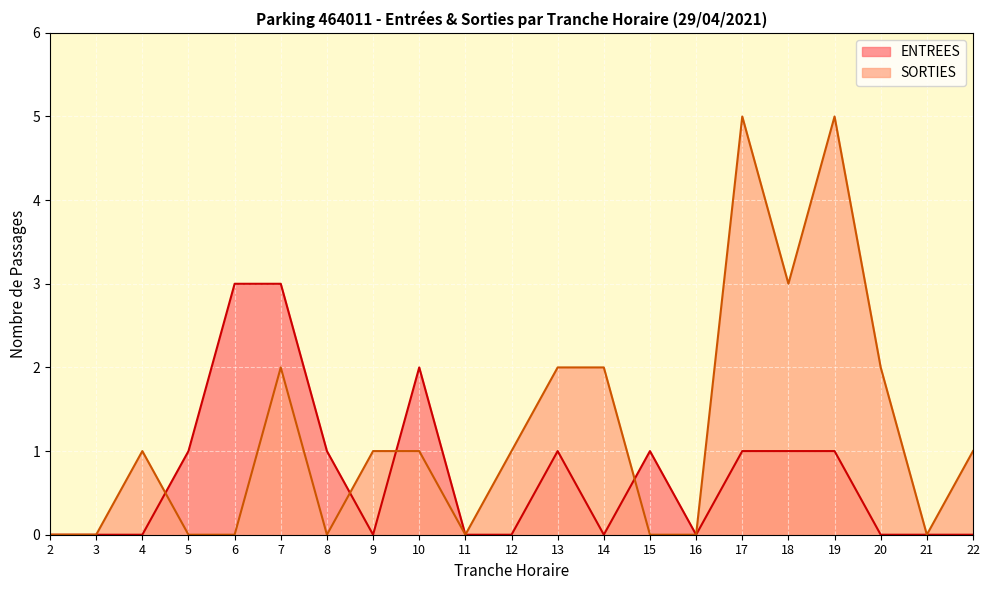

What is the highest value of the SORTIES series?

5